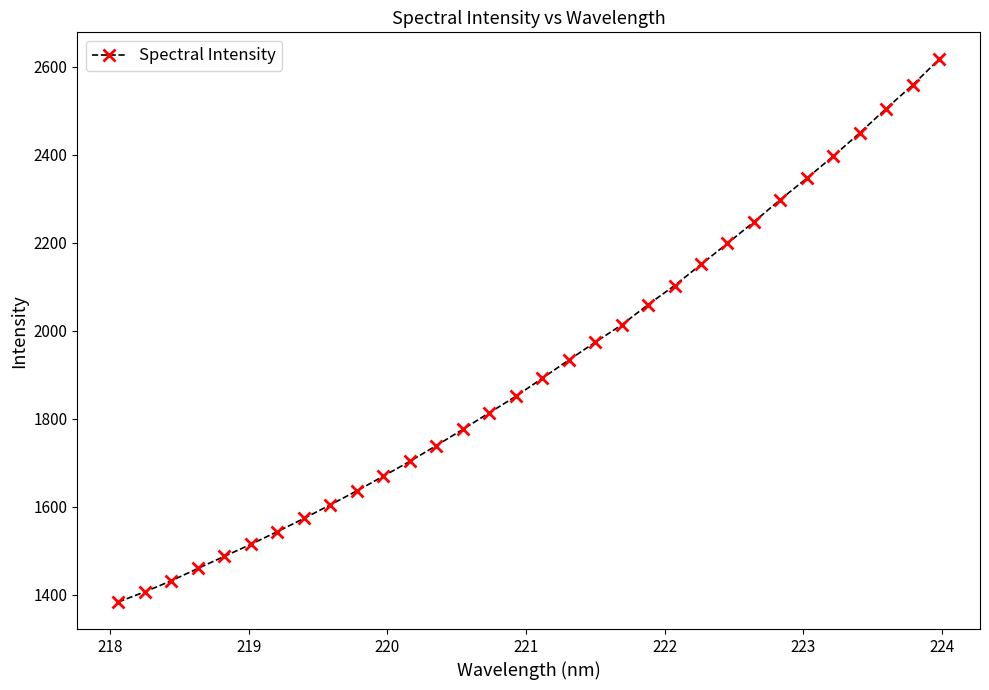

True or false: the data has more than 1 interior local peaks.

False